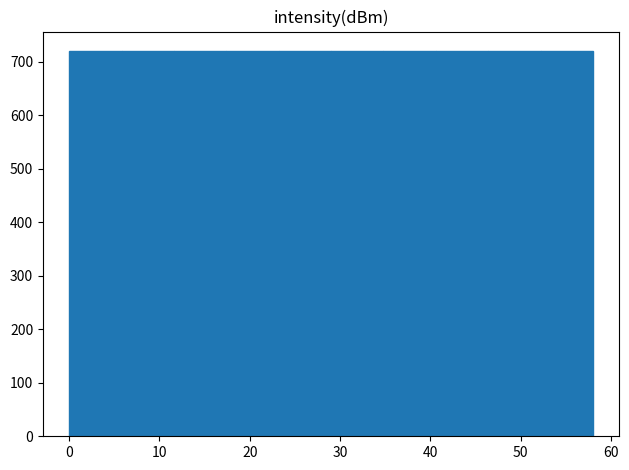

What is the height of the bar covering 40.6 to 46.4 on the x-axis? Neither the bar edges nor the heights are printed on the chart, so give them approximately, as read against the axes.

720